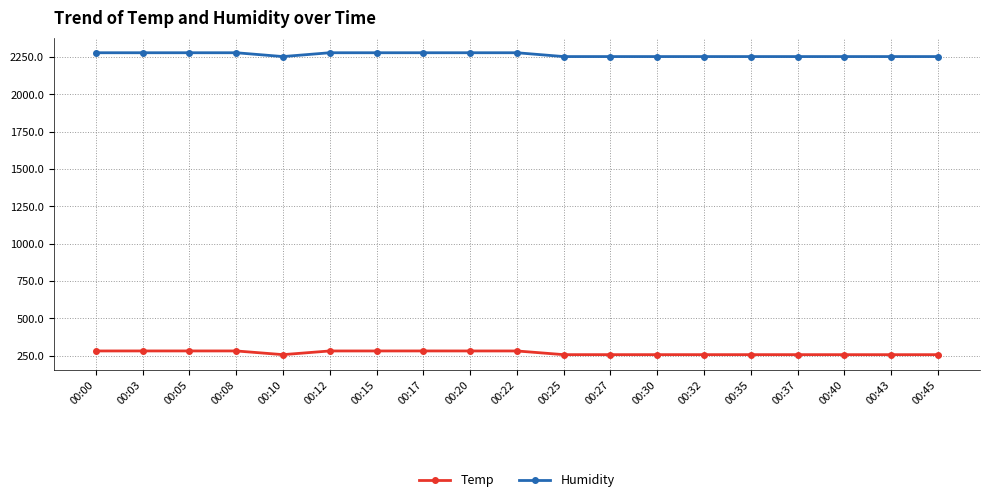

List the series in order of their peak value, highest first.

Humidity, Temp